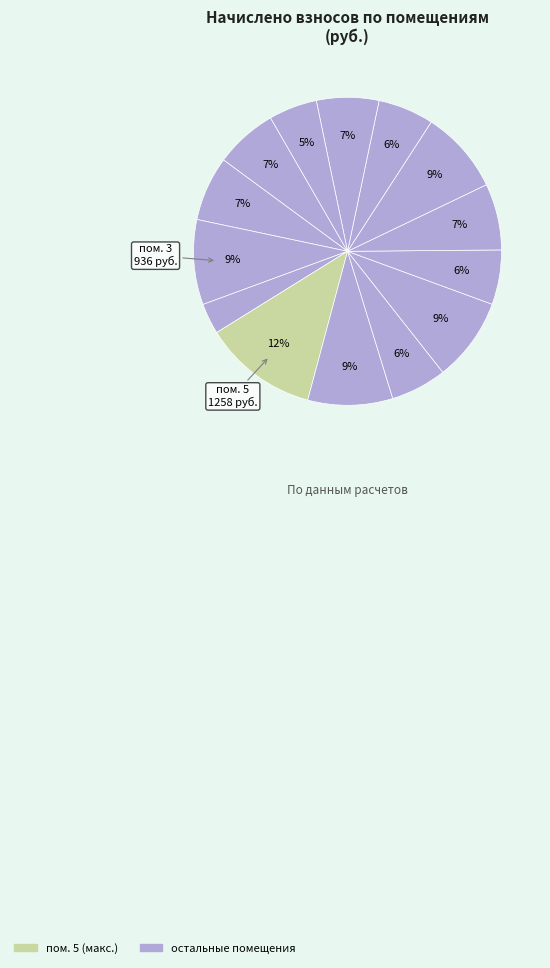

How many segments does this pie chart have?

14